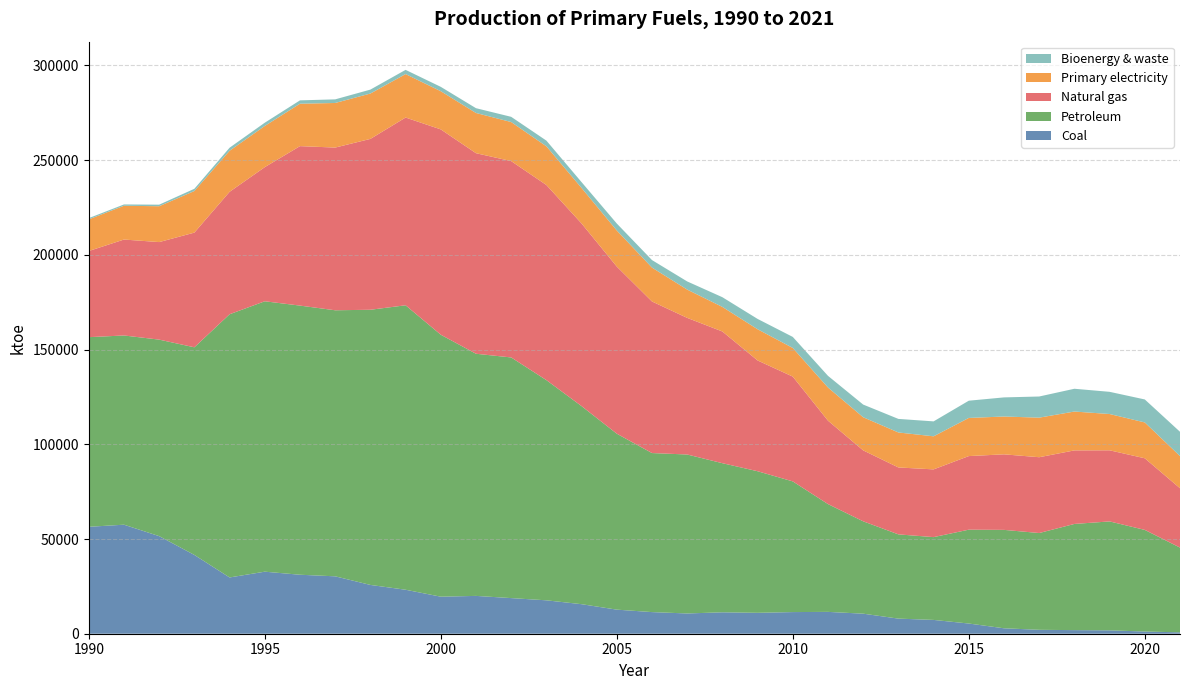

Reading left to right, transcribe all the data shown in this chart.

Coal: 56443.0	57555.0	51514.0	41588.0	29704.0	32751.0	31135.4	30303.4	25757.1	23219.3	19551.5	19968.8	18807.6	17635.8	15593.7	12713.8	11417.9	10696.6	11305.2	11038.7	11425.2	11532.0	10582.8	7973.3	7289.1	5384.1	2870.2	2069.0	1900.9	1784.7	1157.8	736.2
Petroleum: 100104.0	99890.0	103734.0	109613.0	138937.0	142746.0	142078.9	140442.6	145262.7	150160.4	138282.1	127828.3	127036.9	116242.1	104547.3	92882.8	83957.9	83911.5	78714.8	74738.5	68982.8	56902.1	48755.8	44468.5	43705.5	49543.6	51951.7	51089.7	56049.6	57500.5	53647.6	44737.3
Natural gas: 45480.0	50638.0	51494.0	60542.0	64636.0	70807.0	84180.5	85887.4	90185.6	99108.8	108396.9	105869.6	103646.2	102996.2	96410.8	88219.2	80011.9	72124.6	69523.8	58475.0	55317.6	44026.5	37443.8	35330.4	35761.5	38847.0	39876.0	40015.9	38825.8	37537.9	37805.9	31322.6
Primary electricity: 16706.0	17830.0	18924.0	21969.0	21670.0	21735.0	22393.9	23536.6	23951.8	22943.0	20153.9	21228.0	20620.0	20429.5	18747.3	19045.1	17890.3	14927.9	12965.5	16479.3	15122.8	17509.1	17485.9	18462.2	17453.4	20131.7	19964.6	20883.4	20512.0	19154.9	18922.4	16979.4
Bioenergy & waste: 654.2	698.1	824.2	1170.4	1608.2	1723.8	1771.9	1913.2	2077.0	2225.3	2306.3	2532.9	2755.0	3007.8	3080.1	3681.2	3969.3	4309.8	5132.3	5451.7	5826.6	6158.6	6695.2	7163.0	7883.8	9106.4	10089.6	11170.2	12026.2	11717.4	12136.5	12828.7